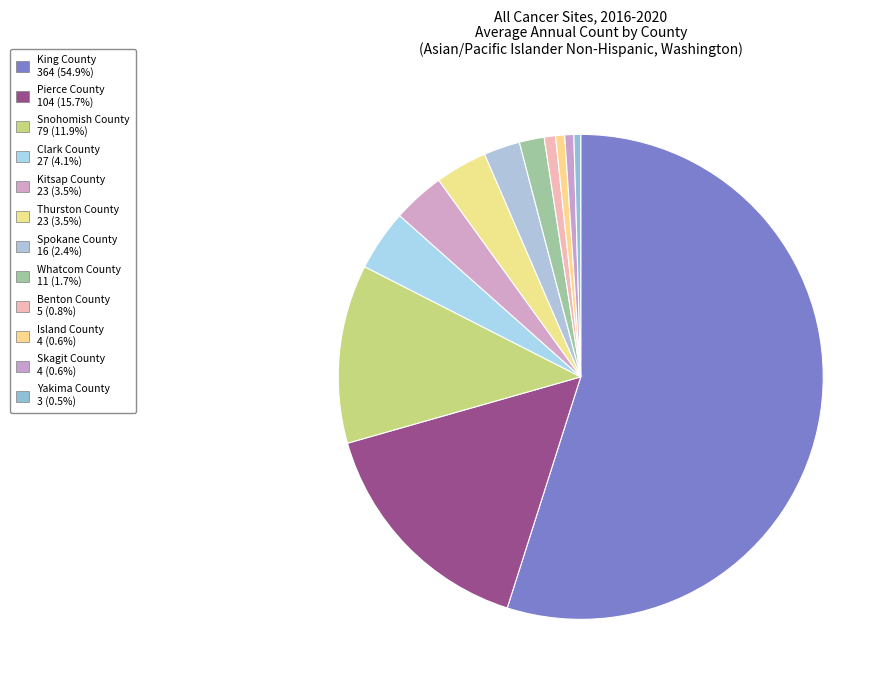

Approximately how many times larger is the value at Thurston County compared to Clark County?

0.9